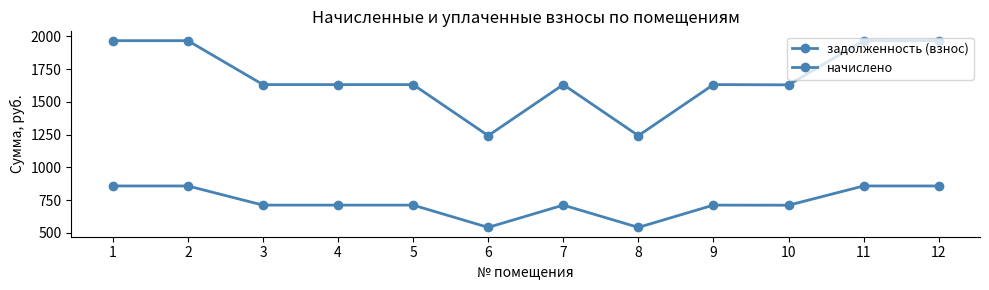

Count the number of categories in the chart.

12